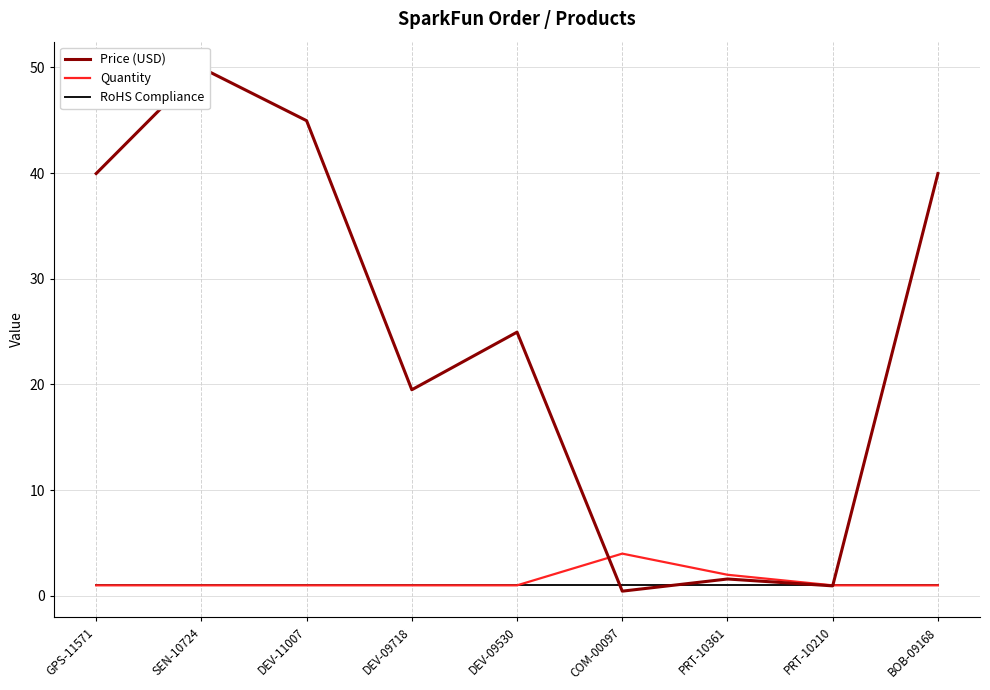

What is the label of the 8th point from the right?

SEN-10724